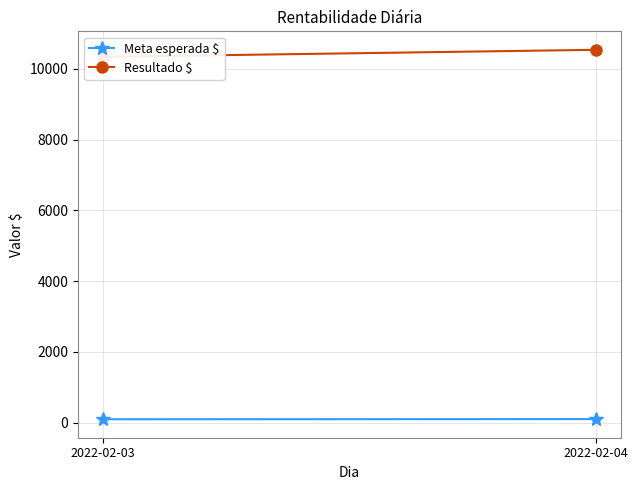

What is the sum of all Meta esperada $ values?

204.4